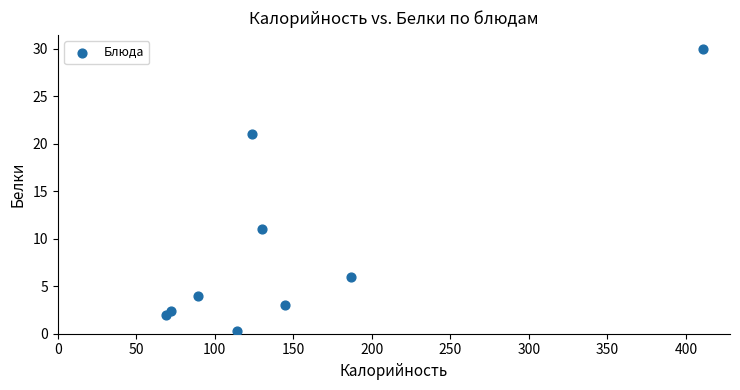

What is the range of X values (max minus min)?

342.0